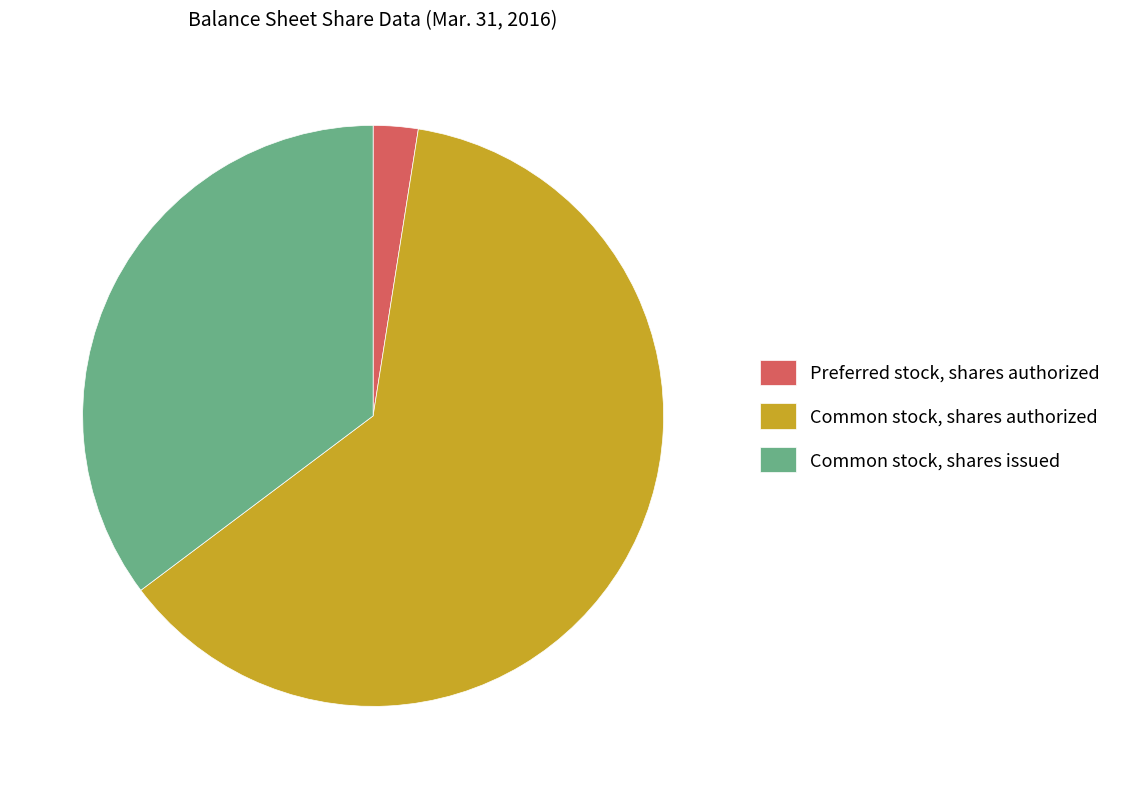

Is Common stock, shares authorized the majority of the pie?

Yes